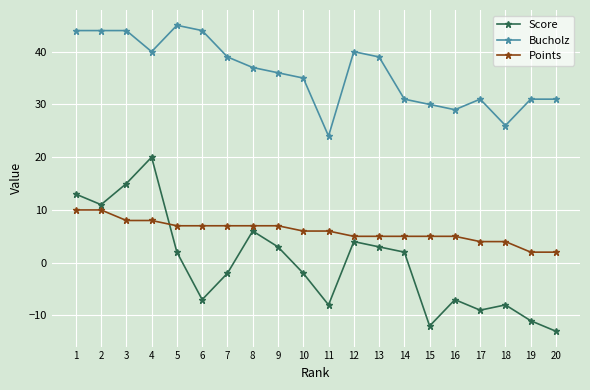

What is the minimum value for Bucholz?

24